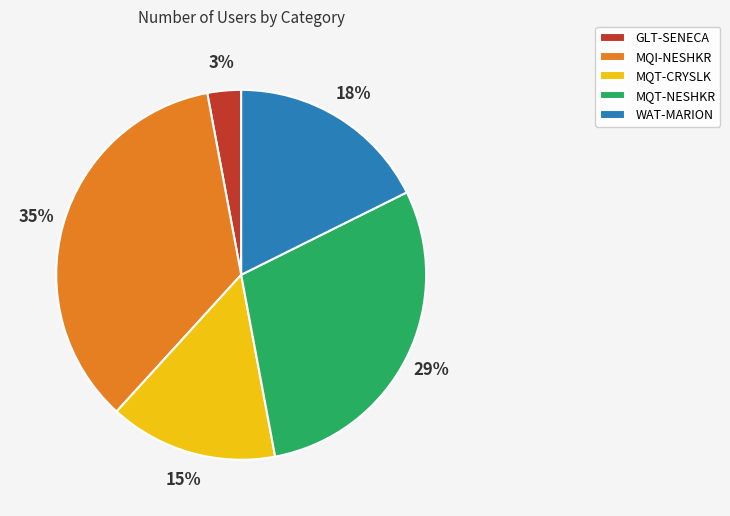

The WAT-MARION slice represents 13% of the pie. True or false?

False